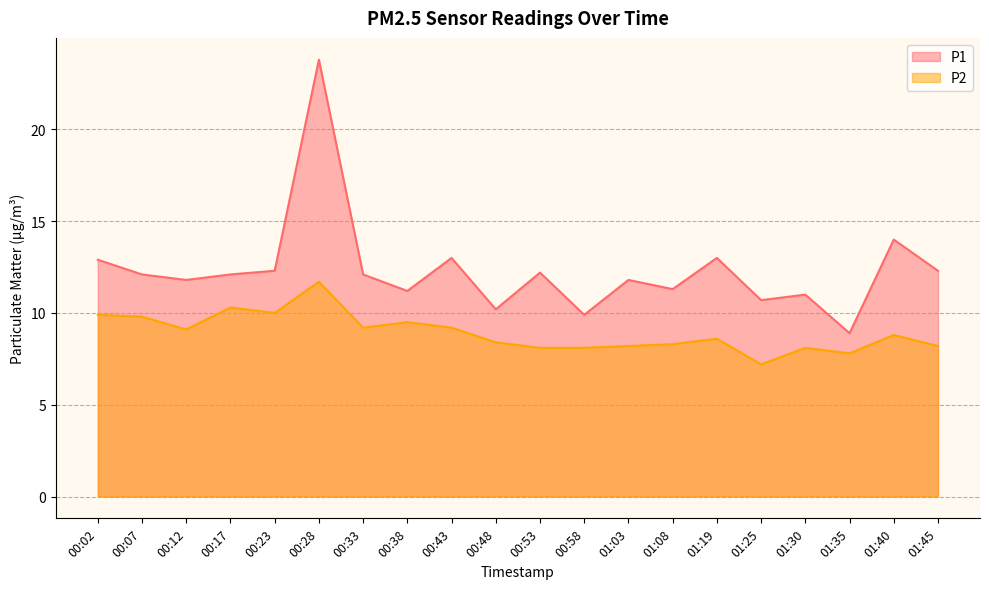

In P1, how many points are higher than both neighbors (excluding endpoints)?

7